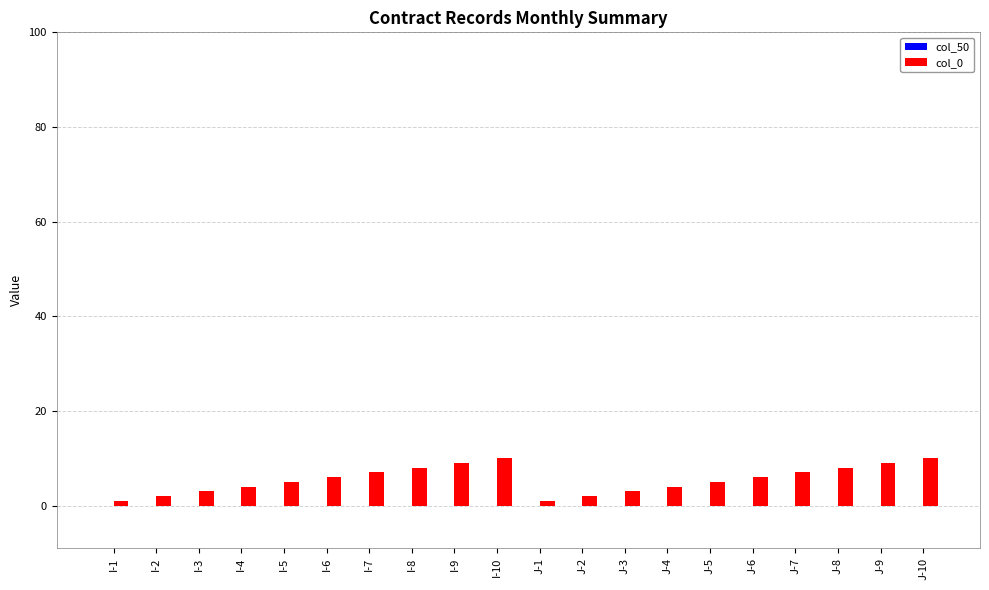

Reading right to left, list all the values displayed in this chart.

10	9	8	7	6	5	4	3	2	1	10	9	8	7	6	5	4	3	2	1